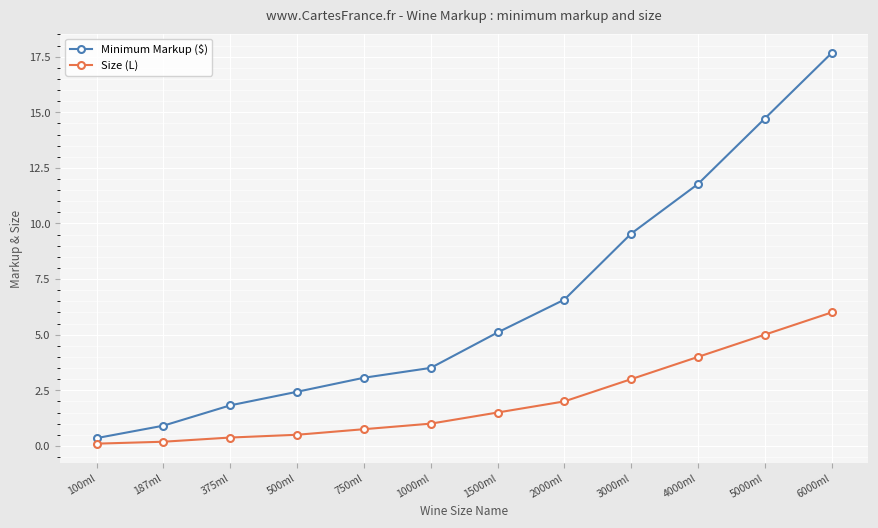

What is the label of the 2nd point from the right?

5000ml